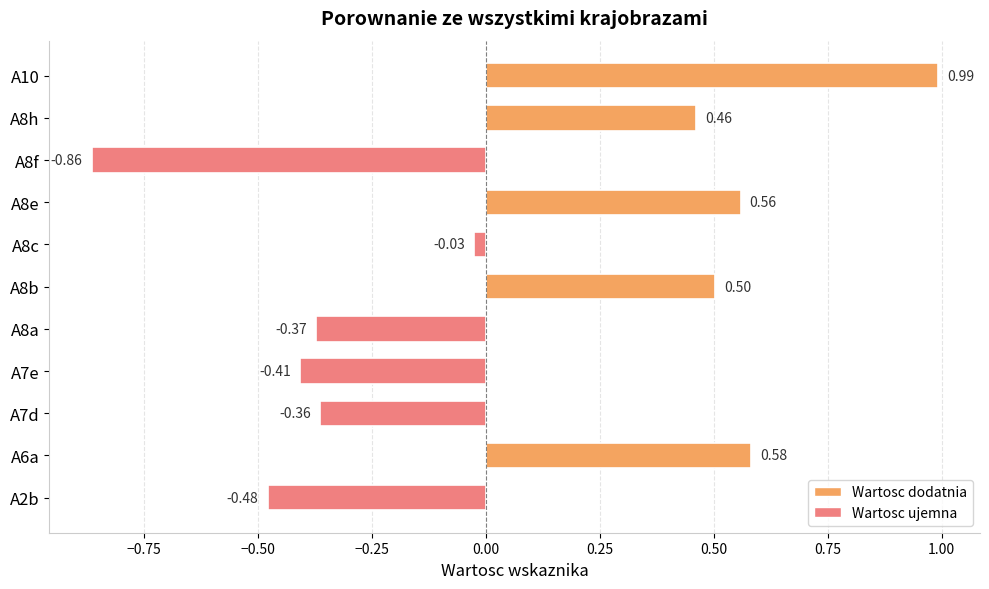

What is the difference between the maximum and second lowest values?

1.5